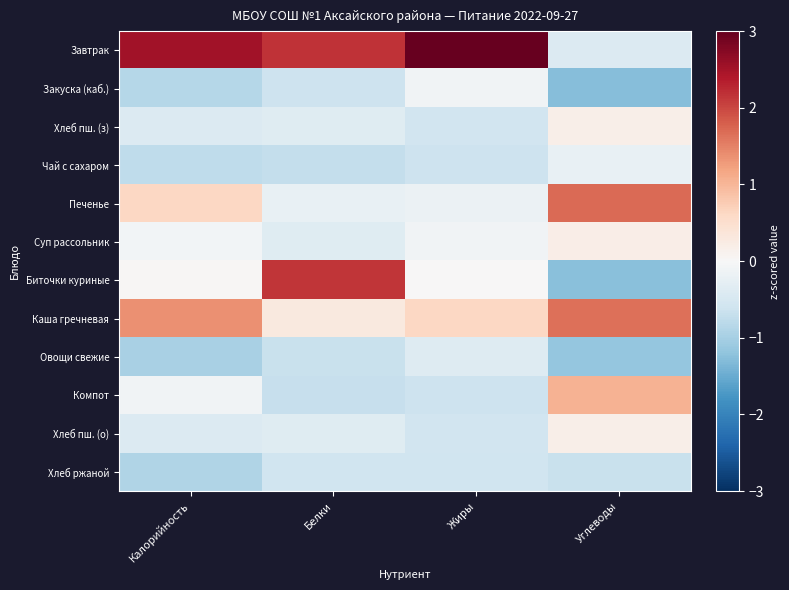

List the series in order of their peak value, highest first.

Завтрак, Биточки куриные, Печенье, Каша гречневая, Компот, Суп рассольник, Хлеб пш. (з), Хлеб пш. (о), Закуска (каб.), Чай с сахаром, Овощи свежие, Хлеб ржаной